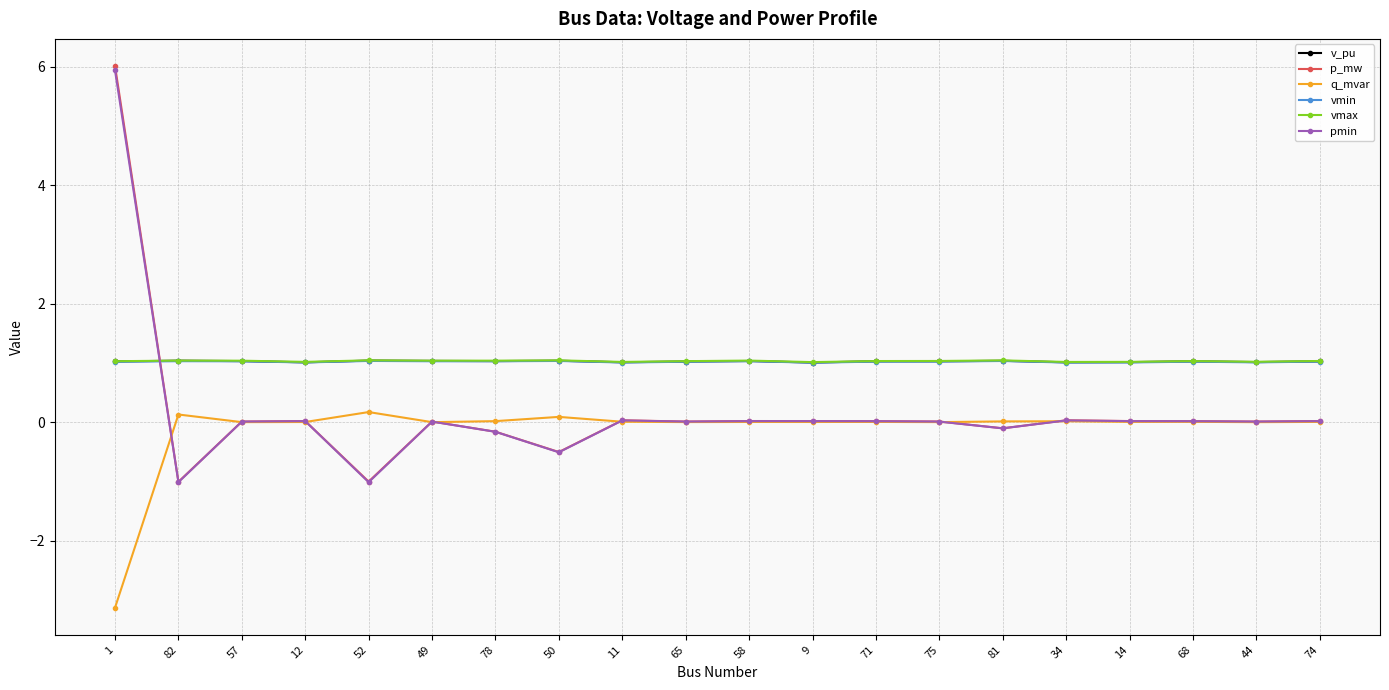

The value of q_mvar at 68 is 0.0. True or false?

True